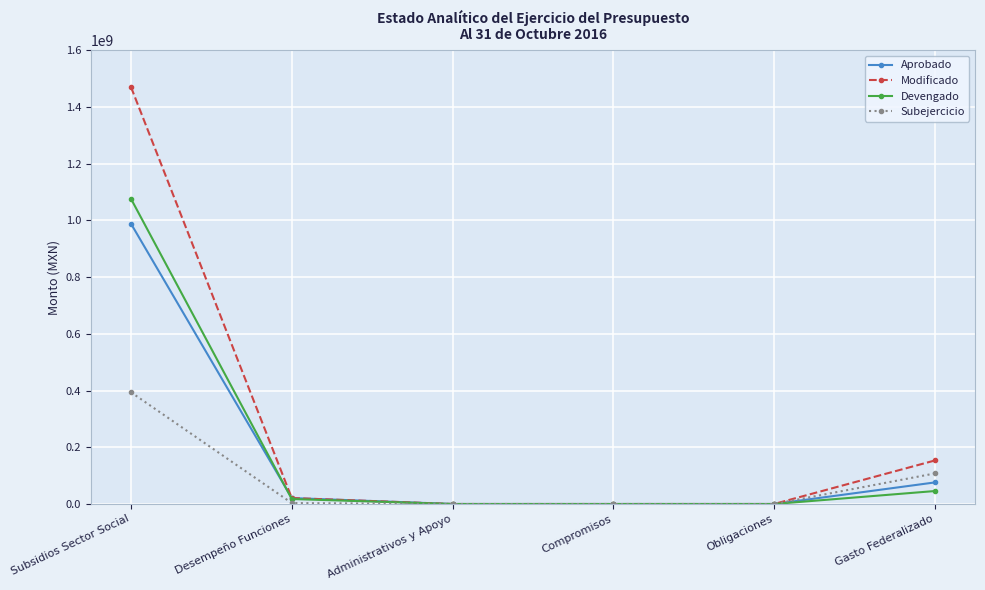

How many data points in Devengado are less than 17580963?

3